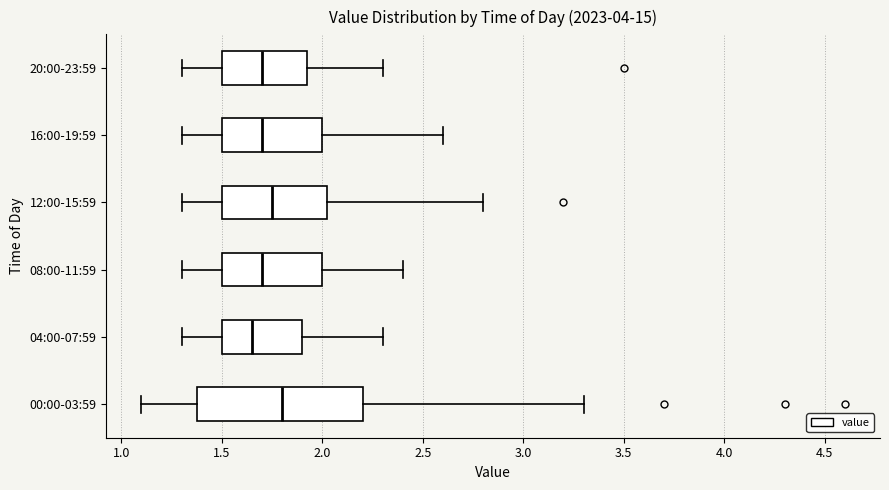

Where is the right edge of the box for 08:00-11:59 on the x-axis? The values are not printed on the chart, so give them approximately, as read against the axis.

2.00